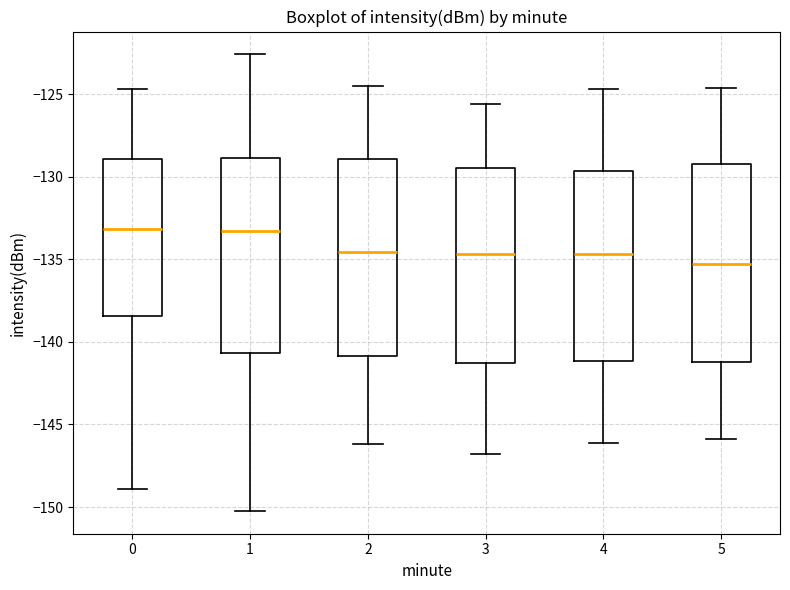

Where does the upper whisker of the box at x = 0 end on the y-axis? The values are not printed on the chart, so give them approximately, as read against the axis.

-124.5